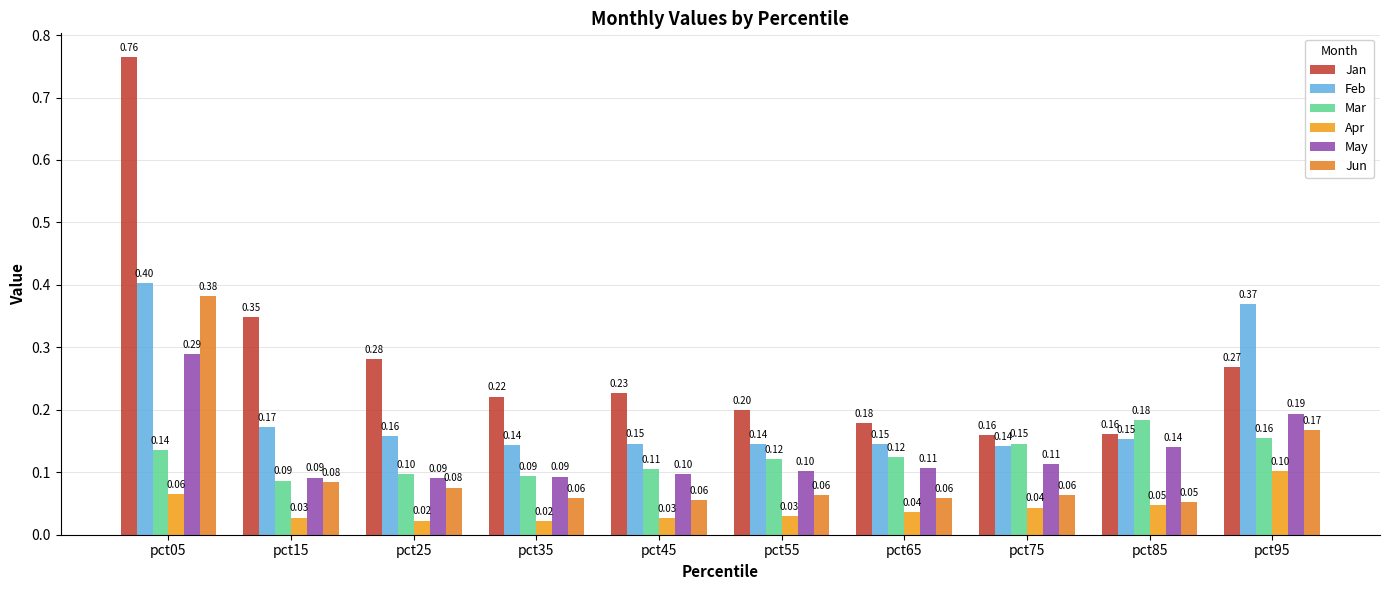

What are all the series names shown in the legend?

Jan, Feb, Mar, Apr, May, Jun